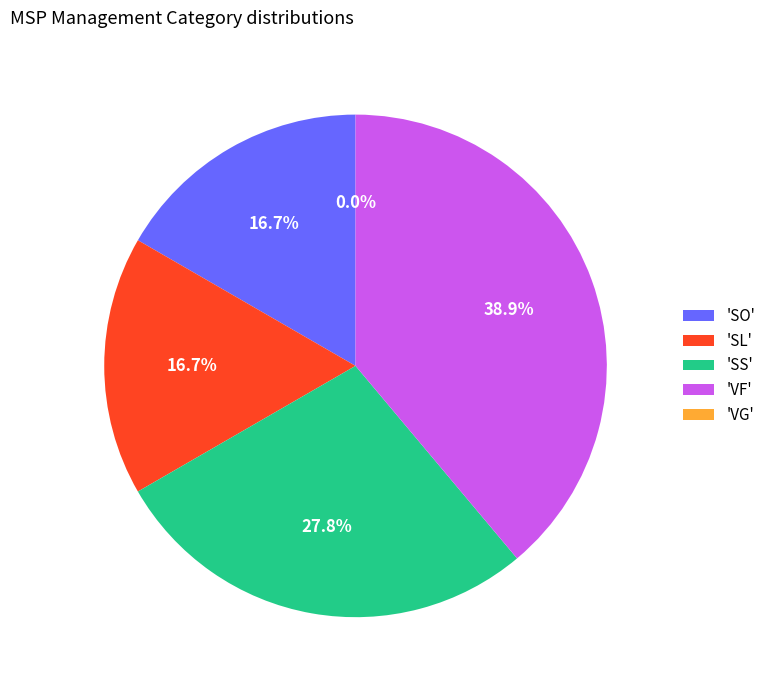

How many slices are in this pie chart?

5